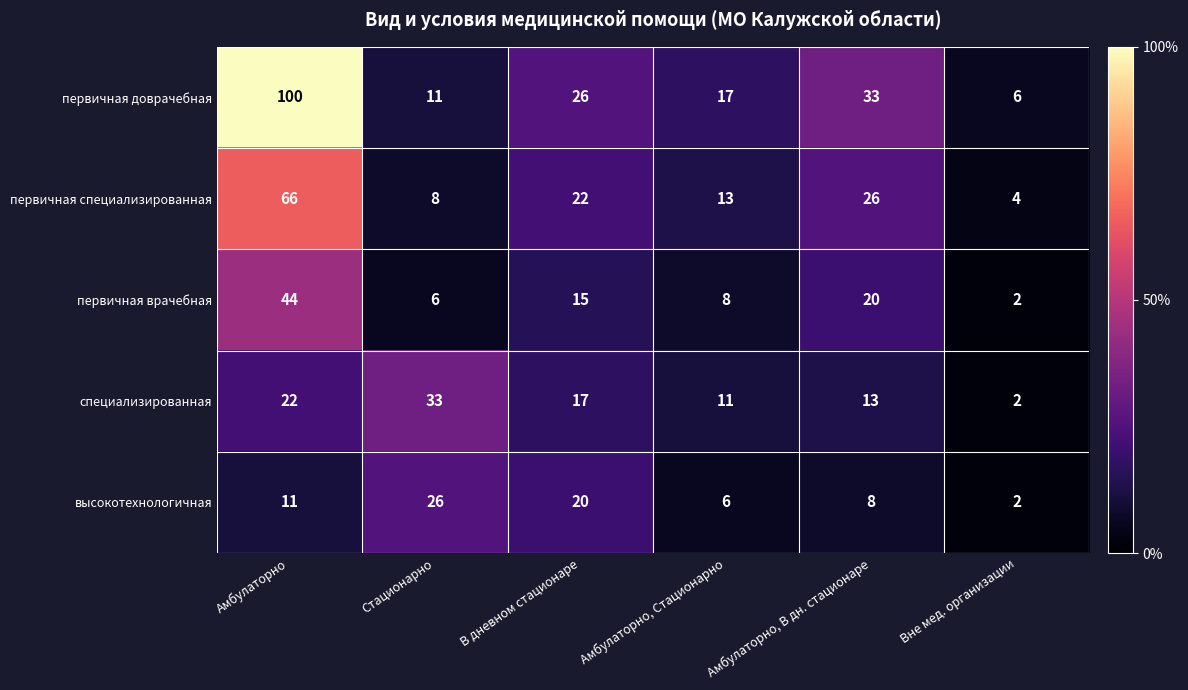

Reading right to left, transcribe all the data shown in this chart.

первичная доврачебная: 6	33	17	26	11	100
первичная специализированная: 4	26	13	22	8	66
первичная врачебная: 2	20	8	15	6	44
специализированная: 2	13	11	17	33	22
высокотехнологичная: 2	8	6	20	26	11